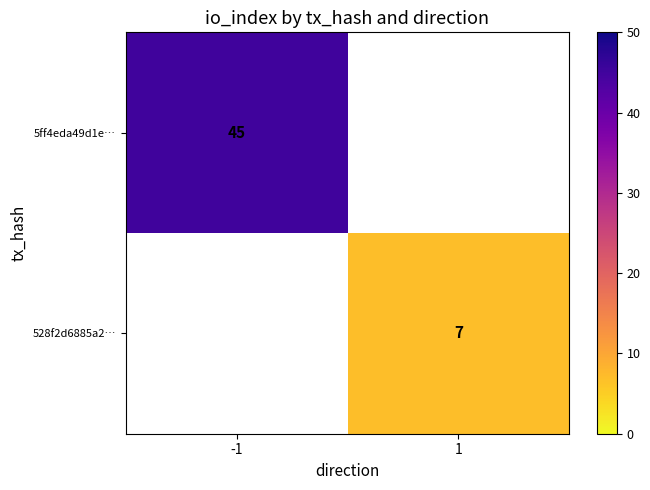

Is it true that 5ff4eda49d1e… equals 45 at -1?

True